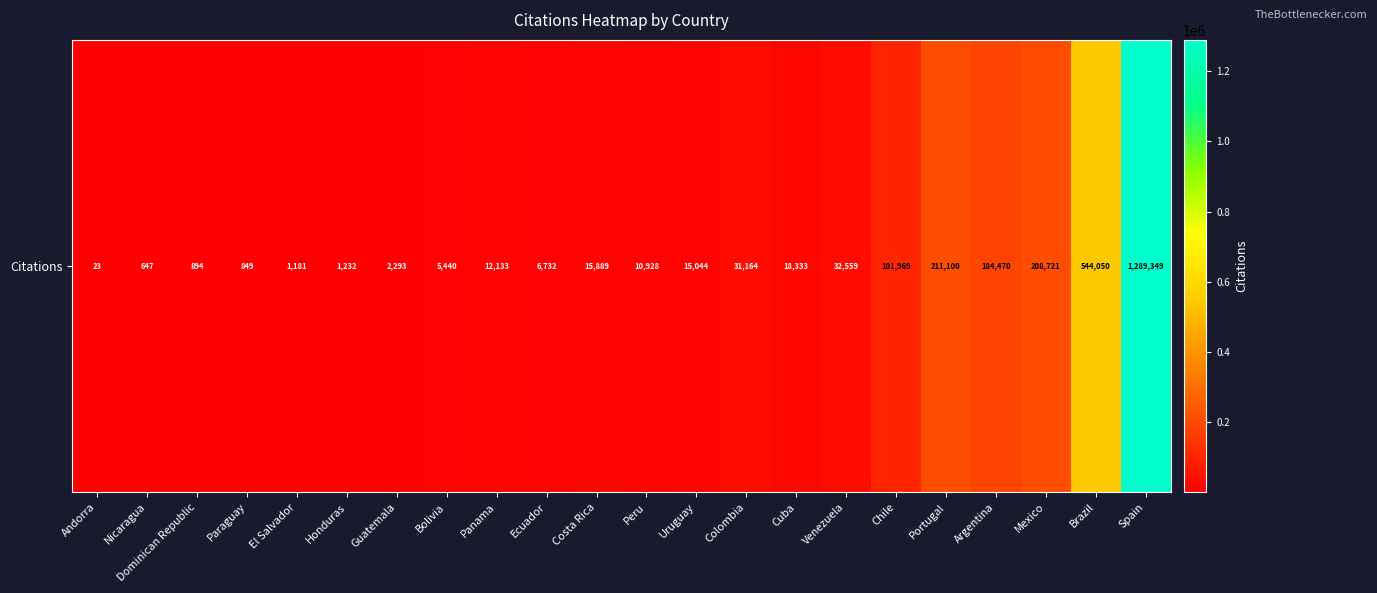

Rank the categories by value from lowest to highest.

Andorra, Nicaragua, Paraguay, Dominican Republic, El Salvador, Honduras, Guatemala, Bolivia, Ecuador, Peru, Panama, Uruguay, Costa Rica, Cuba, Colombia, Venezuela, Chile, Argentina, Mexico, Portugal, Brazil, Spain